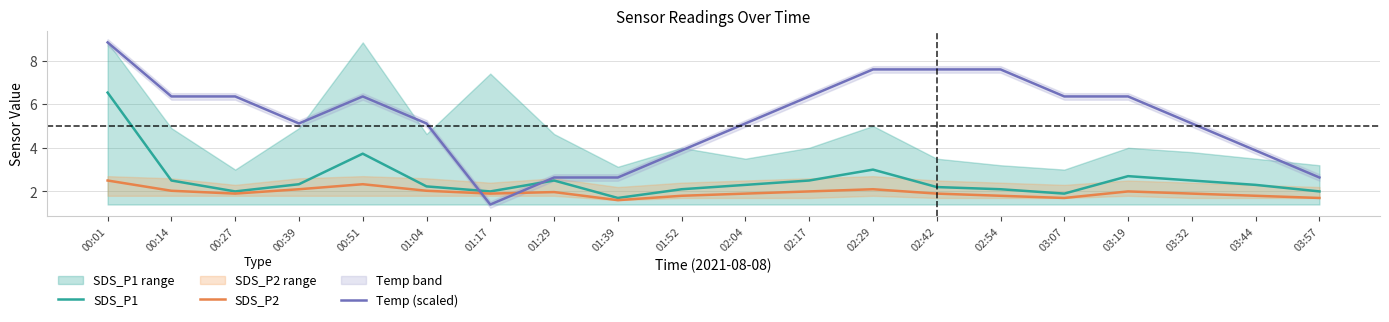

What is the smallest value displayed?

1.4